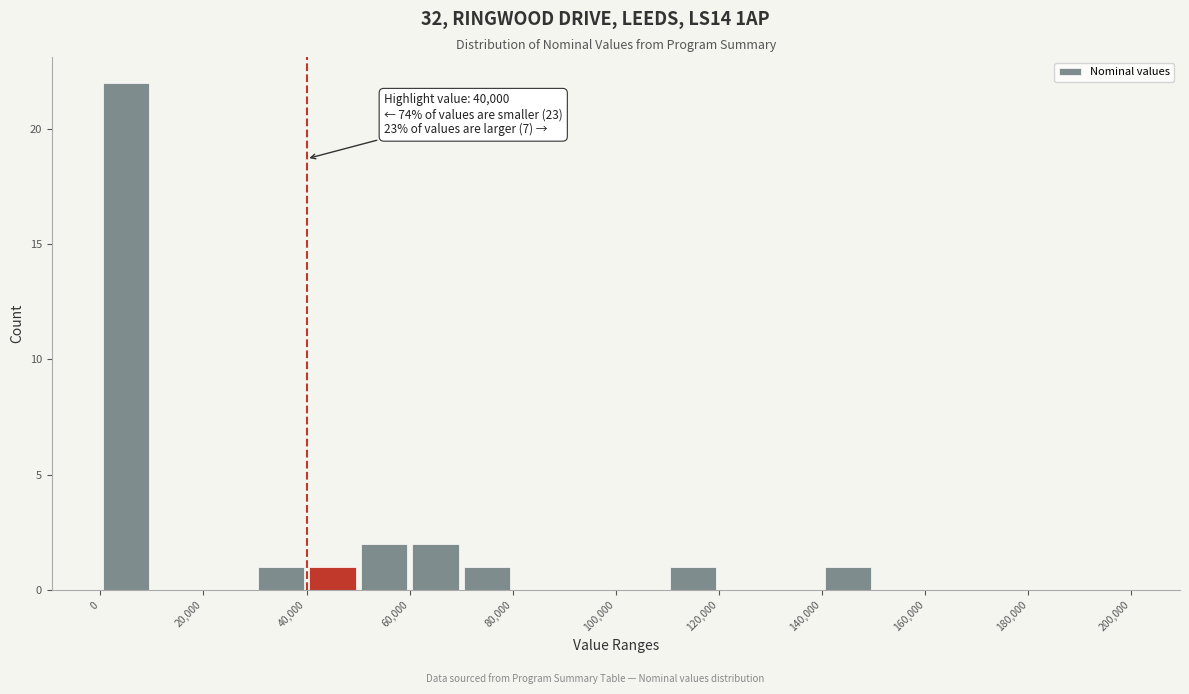

Over which range of the x-axis is the bar tallest?

0 to 10000